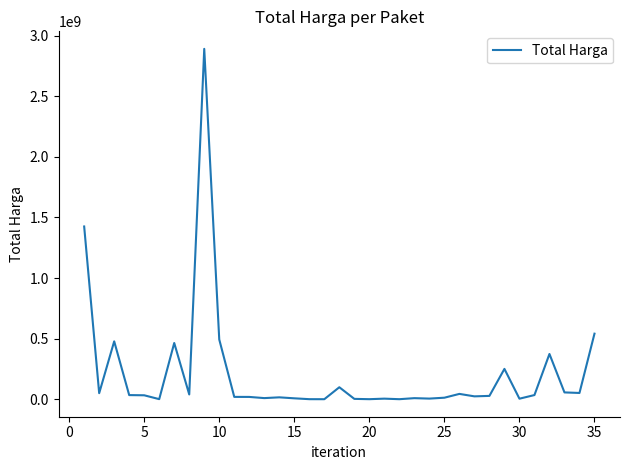

What is the difference between the maximum and minimum values?

2892044000